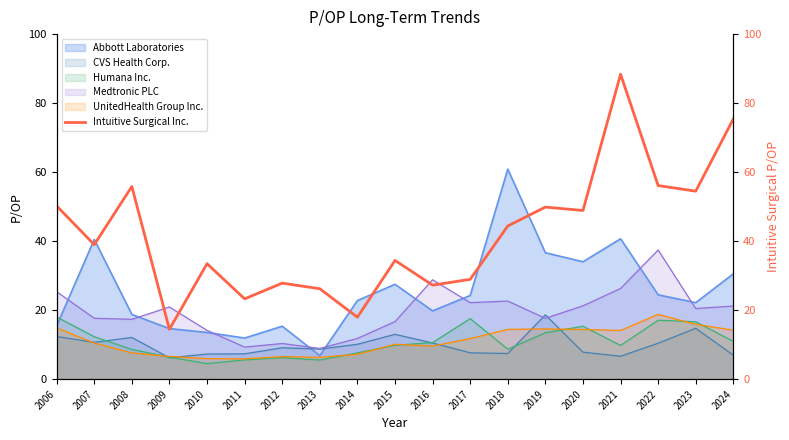

What is the sum of all values?

796.4